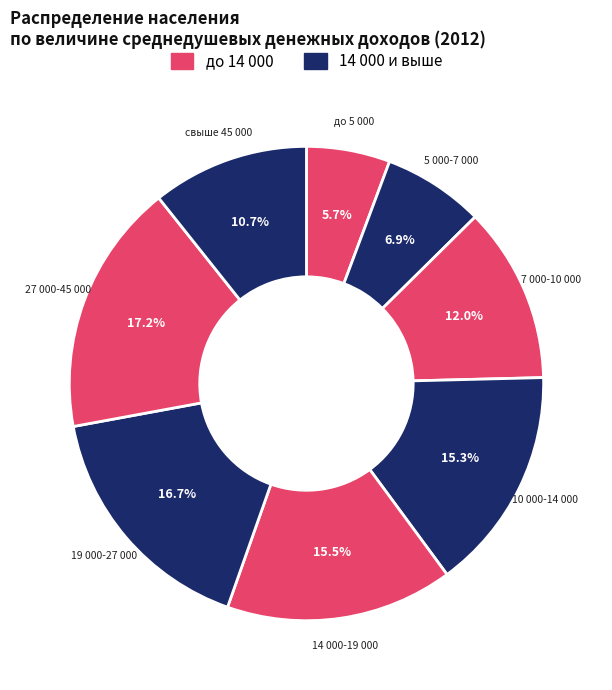

Which category has the smallest portion of the pie?

до 5 000